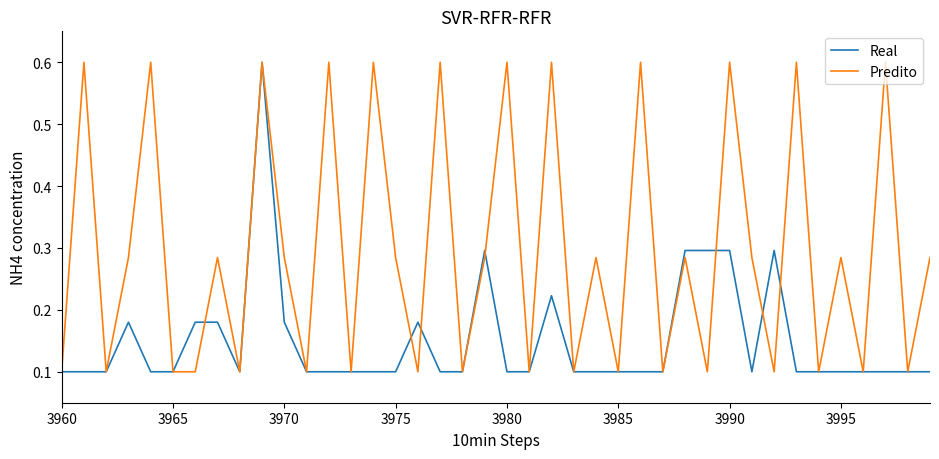

Which series has the largest total across all categories?

Predito